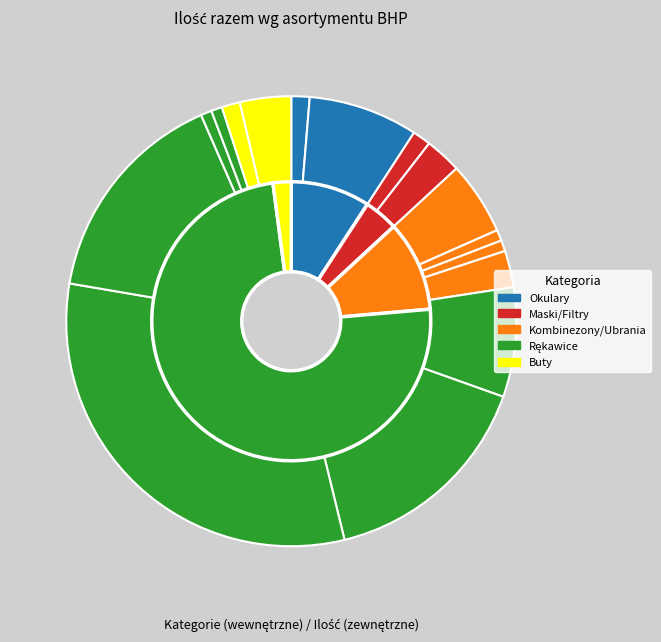

Is Buty gumowe krótkie the majority of the pie?

No